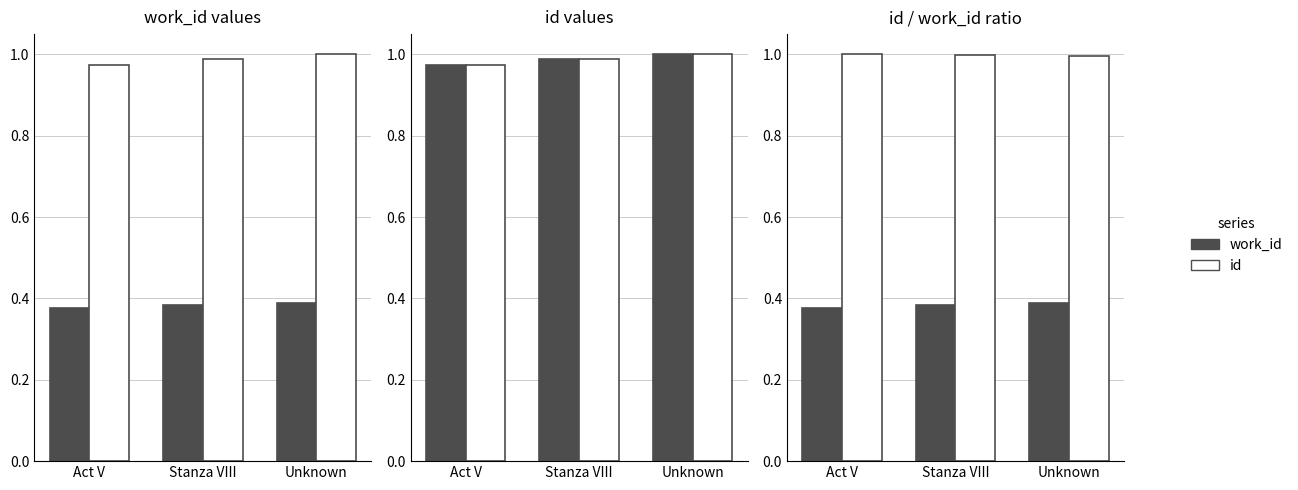

The id series shows 0.4 at Unknown. True or false?

False